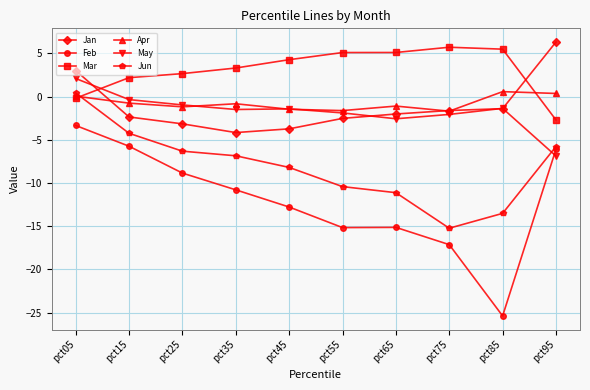

True or false: Mar and Feb intersect in this chart.

False